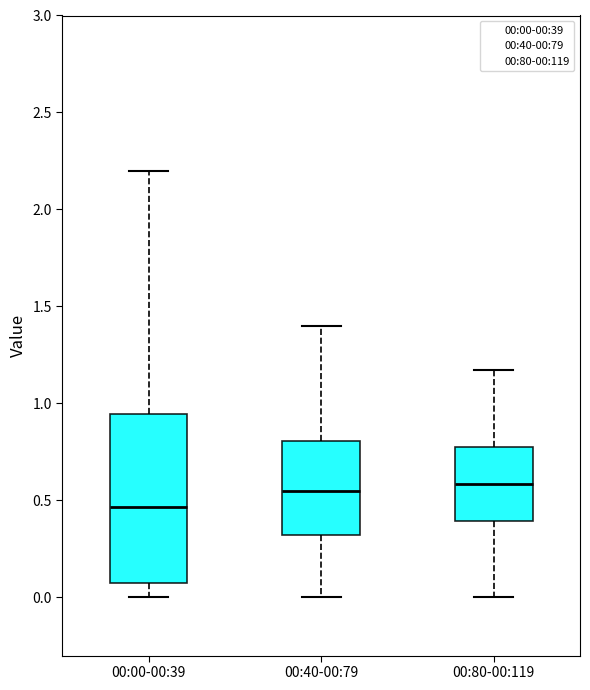

Where does the lower whisker of the box for 00:00-00:39 end on the y-axis? The values are not printed on the chart, so give them approximately, as read against the axis.

0.00